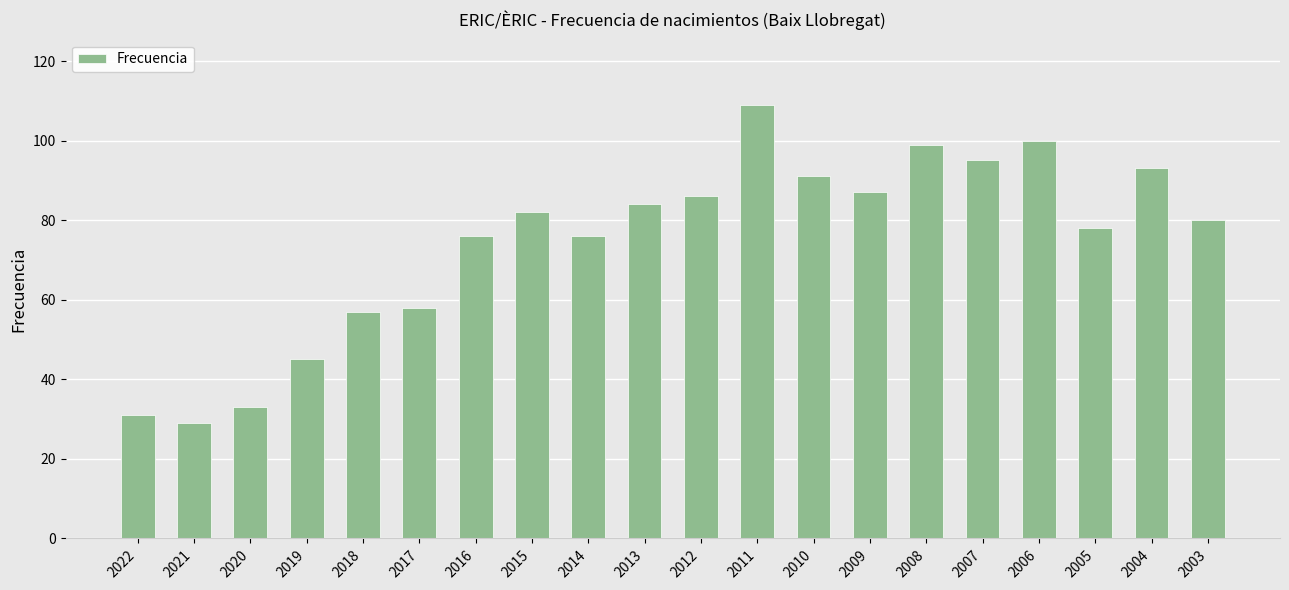

Reading right to left, what are all the values shown in this chart?

2003=80	2004=93	2005=78	2006=100	2007=95	2008=99	2009=87	2010=91	2011=109	2012=86	2013=84	2014=76	2015=82	2016=76	2017=58	2018=57	2019=45	2020=33	2021=29	2022=31